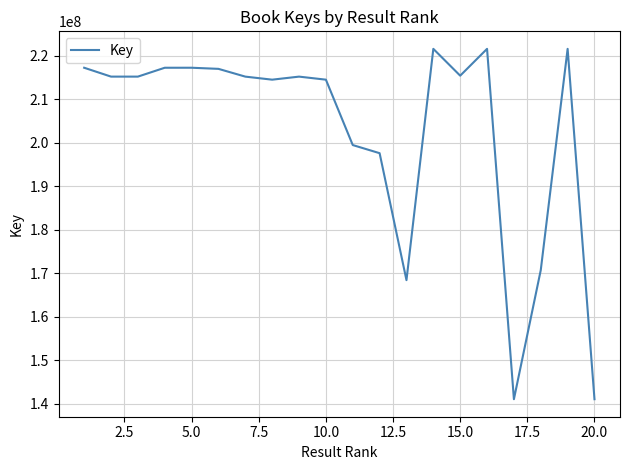

What is the difference between the maximum and minimum values?

80532348